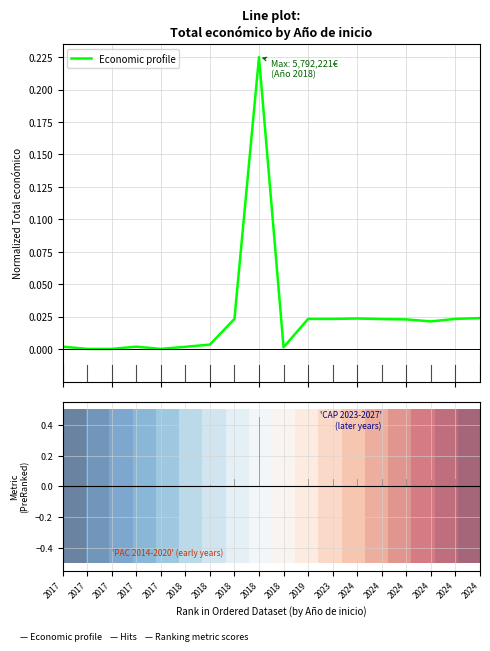

How many lines are shown in the chart?

1